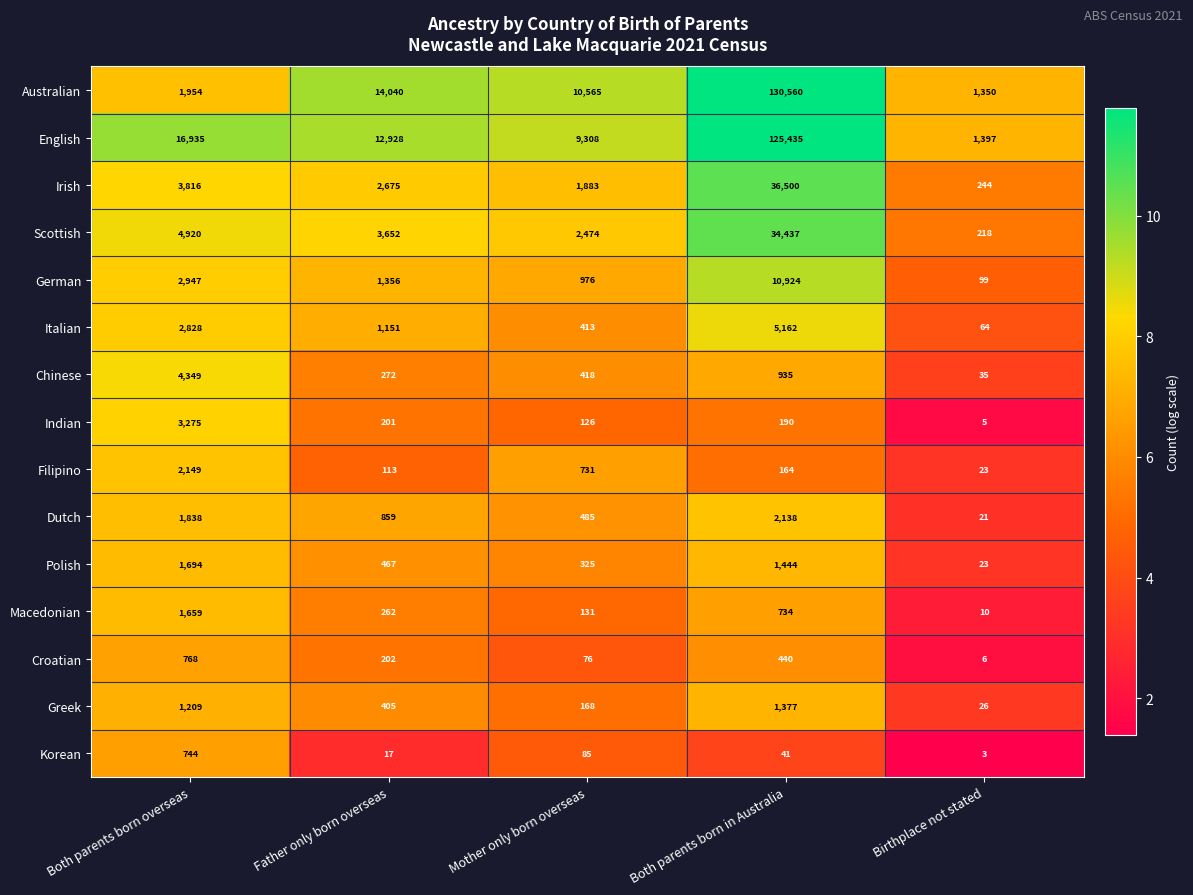

Is the value of Croatian at Birthplace not stated greater than the value of Indian at Both parents born in Australia?

No